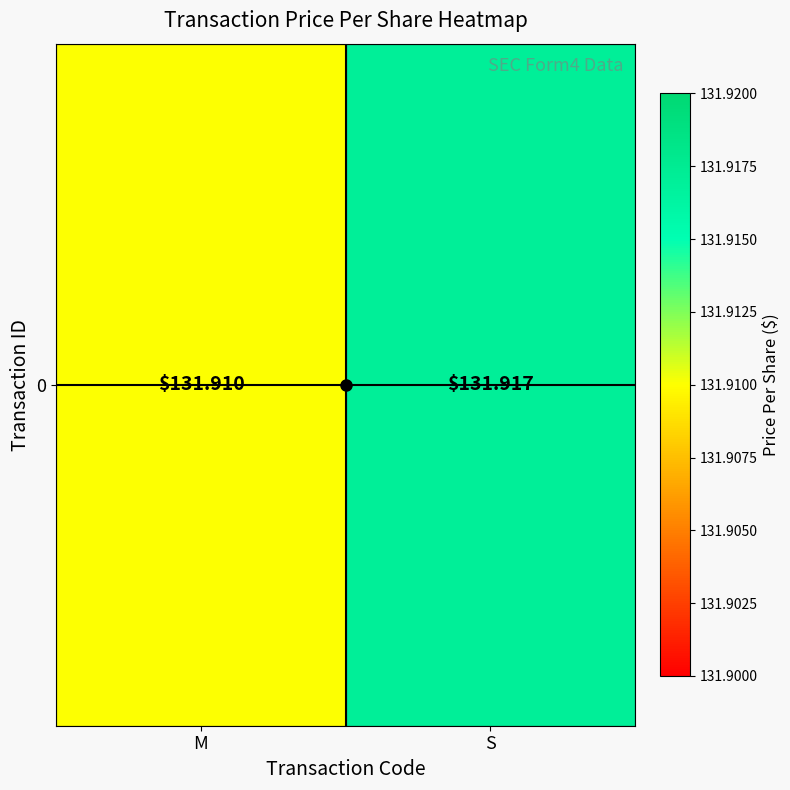

Where is the data nearest to the value 131?

M